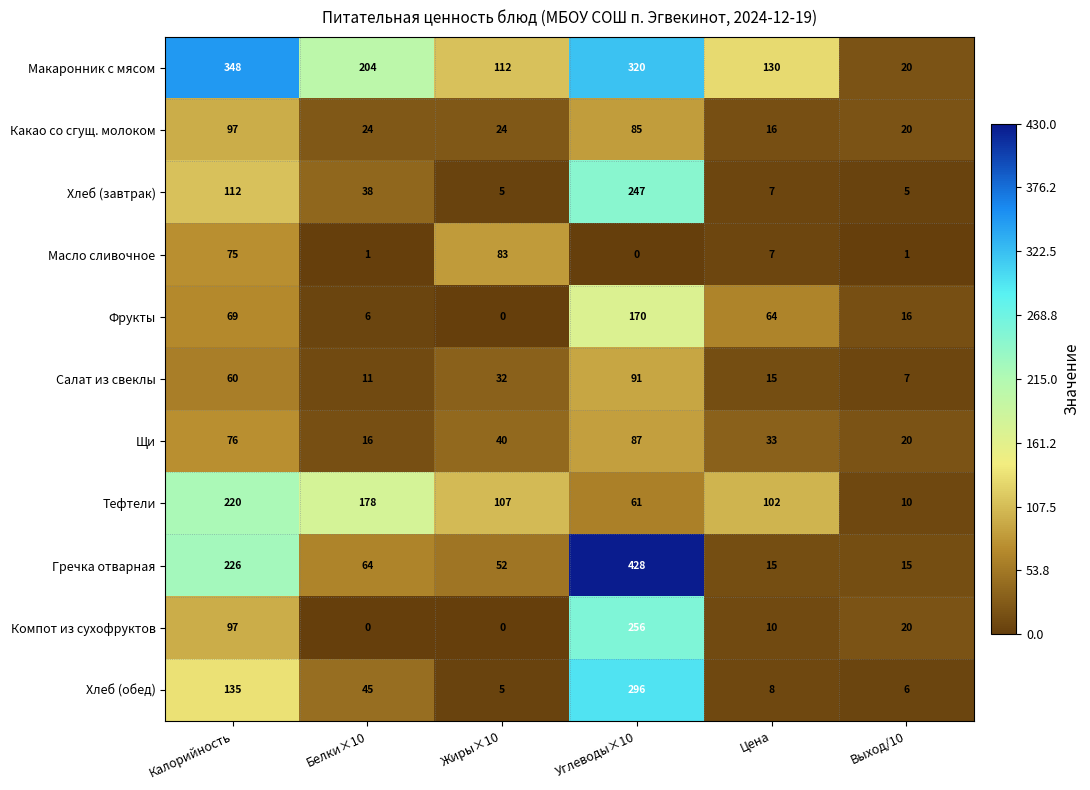

Which series has the largest range (max minus min)?

Гречка отварная